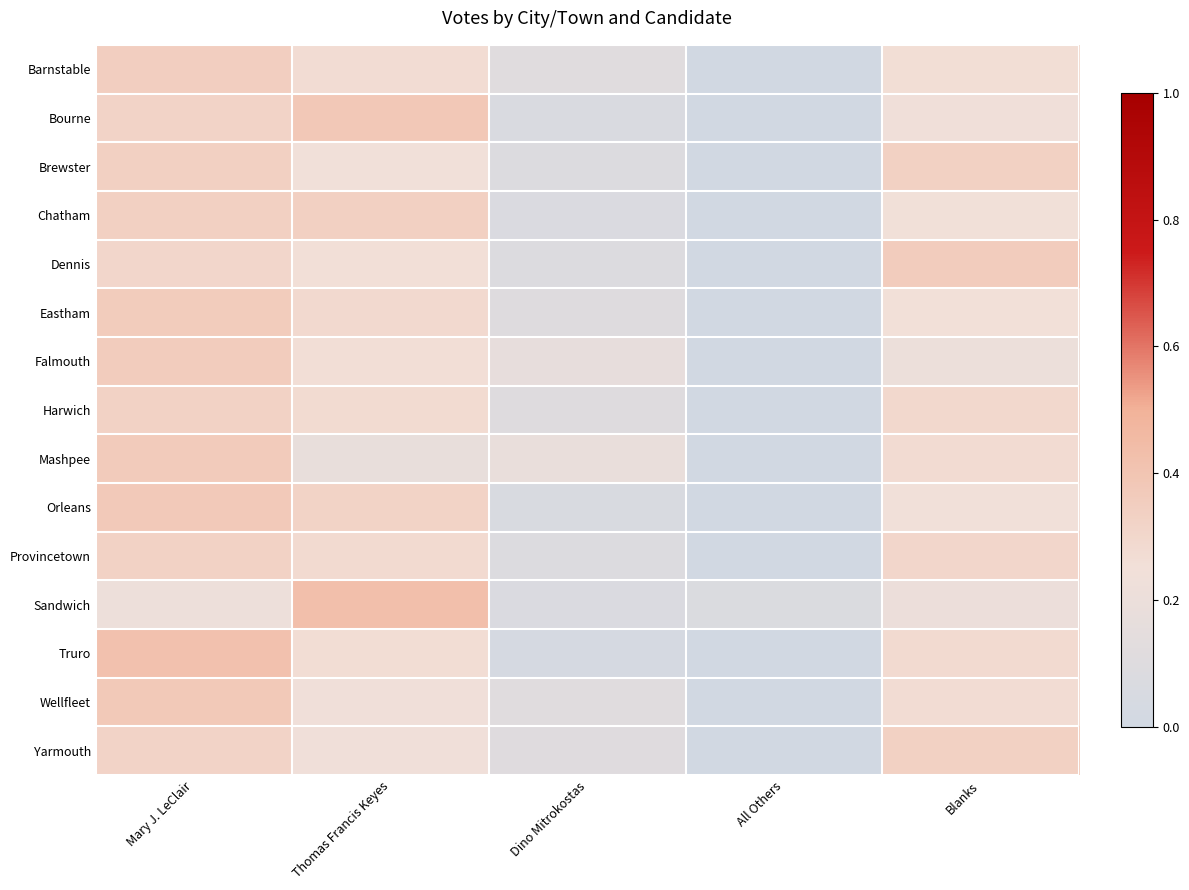

Reading left to right, transcribe all the data shown in this chart.

Barnstable: Mary J. LeClair=0.3	Thomas Francis Keyes=0.3	Dino Mitrokostas=0.1	All Others=0.0	Blanks=0.3
Bourne: Mary J. LeClair=0.3	Thomas Francis Keyes=0.4	Dino Mitrokostas=0.1	All Others=0.0	Blanks=0.2
Brewster: Mary J. LeClair=0.3	Thomas Francis Keyes=0.2	Dino Mitrokostas=0.1	All Others=0.0	Blanks=0.3
Chatham: Mary J. LeClair=0.3	Thomas Francis Keyes=0.3	Dino Mitrokostas=0.1	All Others=0.0	Blanks=0.2
Dennis: Mary J. LeClair=0.3	Thomas Francis Keyes=0.3	Dino Mitrokostas=0.1	All Others=0.0	Blanks=0.4
Eastham: Mary J. LeClair=0.4	Thomas Francis Keyes=0.3	Dino Mitrokostas=0.1	All Others=0.0	Blanks=0.2
Falmouth: Mary J. LeClair=0.4	Thomas Francis Keyes=0.3	Dino Mitrokostas=0.2	All Others=0.0	Blanks=0.2
Harwich: Mary J. LeClair=0.3	Thomas Francis Keyes=0.3	Dino Mitrokostas=0.1	All Others=0.0	Blanks=0.3
Mashpee: Mary J. LeClair=0.4	Thomas Francis Keyes=0.2	Dino Mitrokostas=0.2	All Others=0.0	Blanks=0.3
Orleans: Mary J. LeClair=0.4	Thomas Francis Keyes=0.3	Dino Mitrokostas=0.1	All Others=0.0	Blanks=0.2
Provincetown: Mary J. LeClair=0.3	Thomas Francis Keyes=0.3	Dino Mitrokostas=0.1	All Others=0.0	Blanks=0.3
Sandwich: Mary J. LeClair=0.2	Thomas Francis Keyes=0.4	Dino Mitrokostas=0.1	All Others=0.1	Blanks=0.2
Truro: Mary J. LeClair=0.4	Thomas Francis Keyes=0.3	Dino Mitrokostas=0.0	All Others=0.0	Blanks=0.3
Wellfleet: Mary J. LeClair=0.4	Thomas Francis Keyes=0.2	Dino Mitrokostas=0.1	All Others=0.0	Blanks=0.3
Yarmouth: Mary J. LeClair=0.3	Thomas Francis Keyes=0.2	Dino Mitrokostas=0.1	All Others=0.0	Blanks=0.3